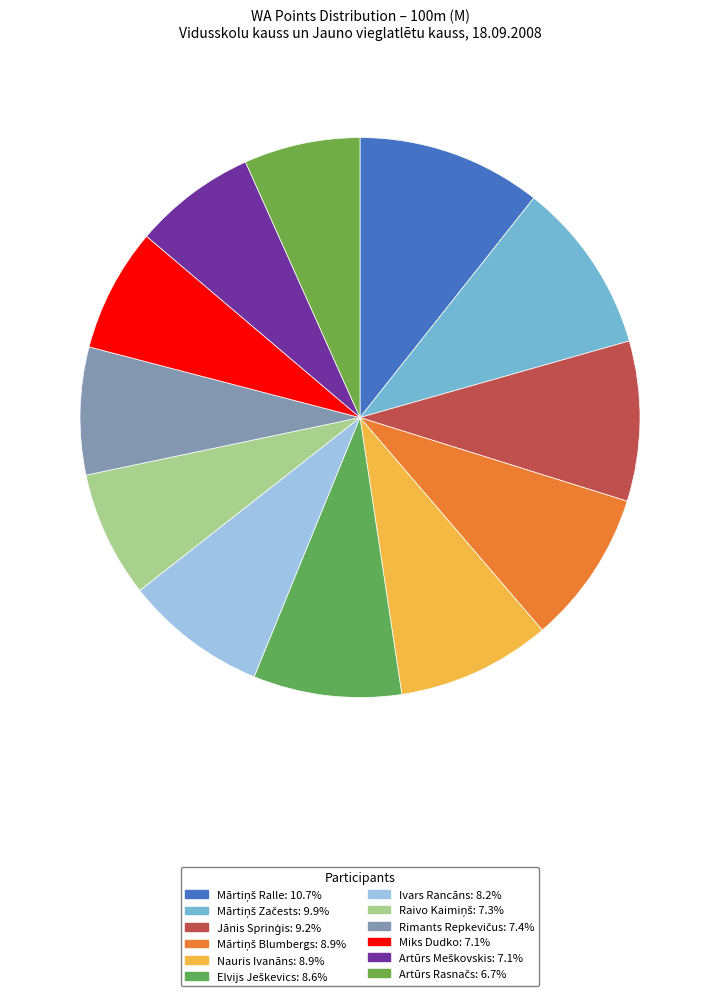

To the nearest percent, what portion does Raivo Kaimiņš represent?

7%